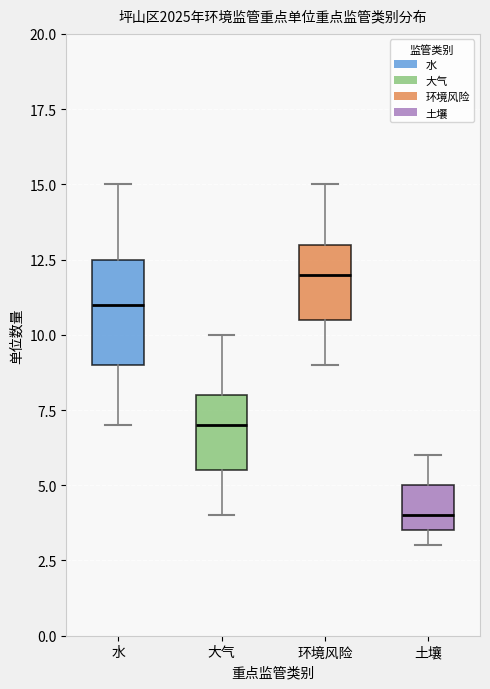

Which box has the lowest median line?

土壤